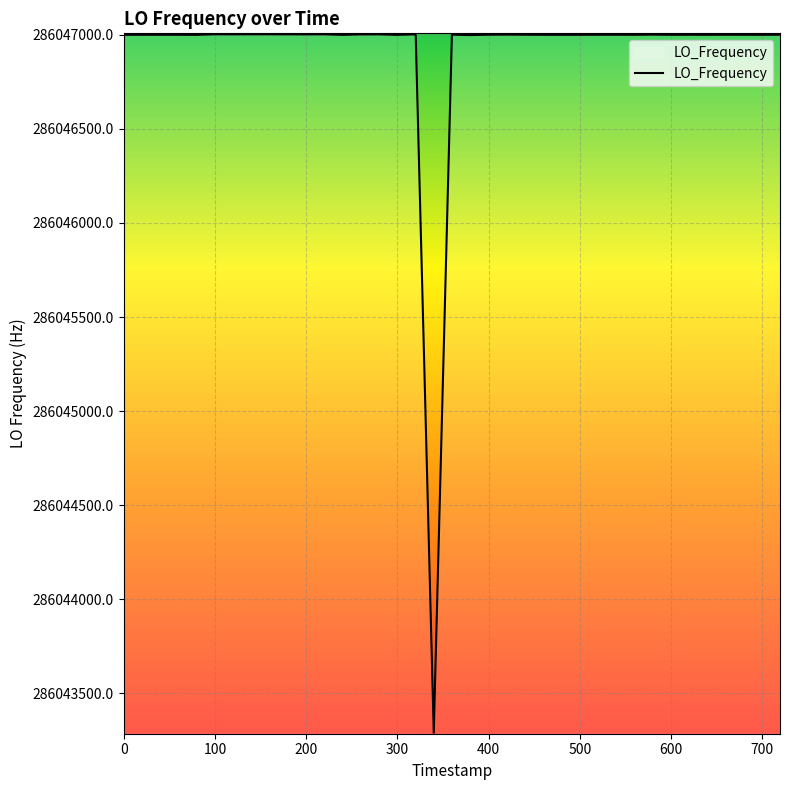

What is the difference between the second highest and minimum values?

3712.2